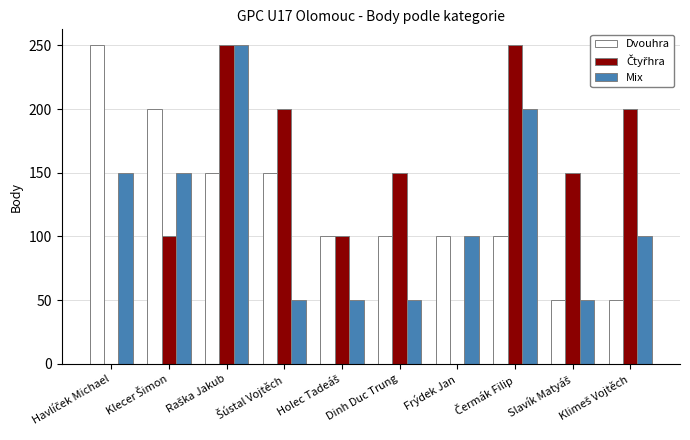

Is it true that Dvouhra equals 61 at Dinh Duc Trung?

False